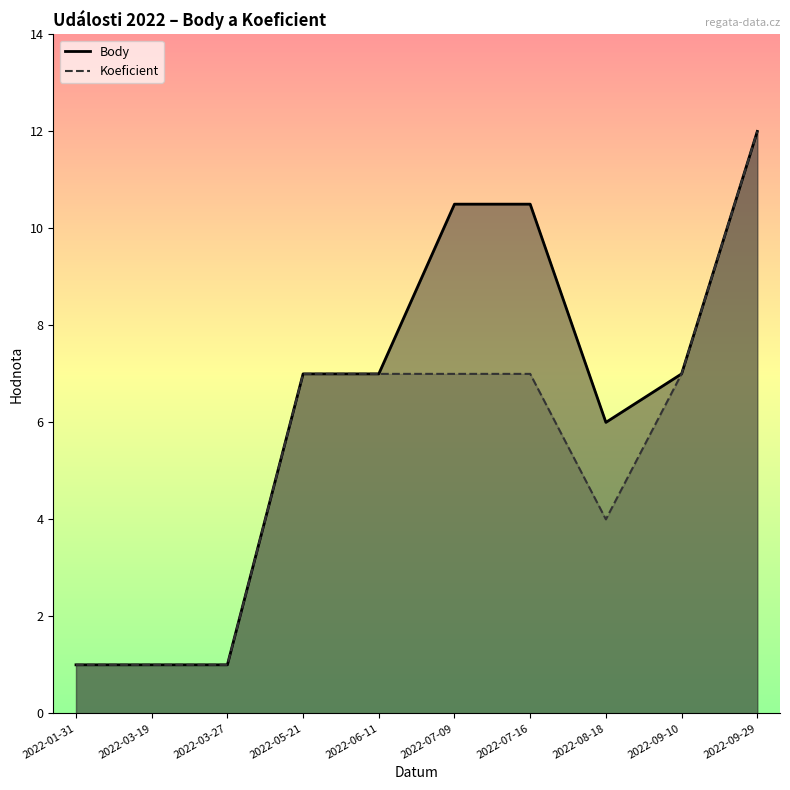

What is the difference between the second highest and minimum values in the Koeficient series?

6.0